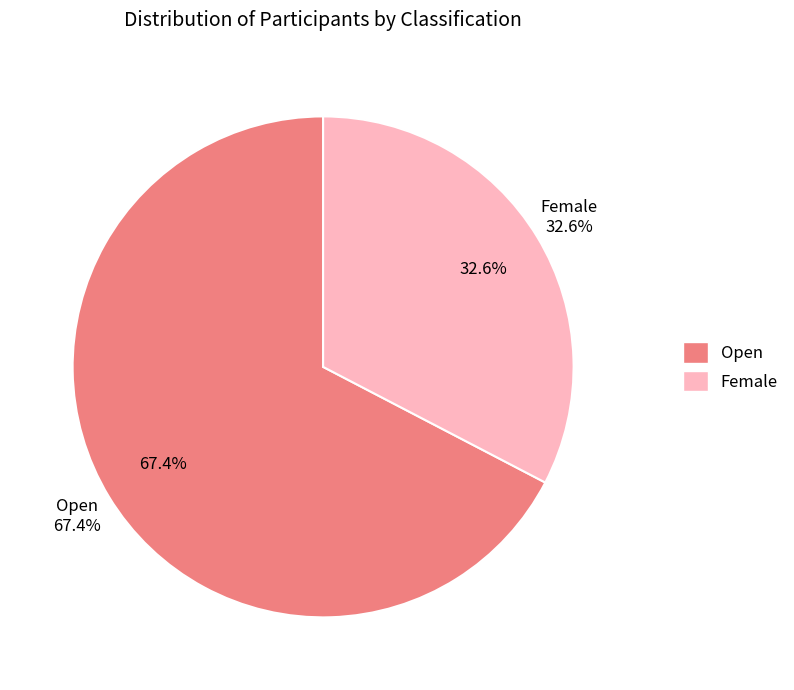

Which has a higher value, Open or Female?

Open